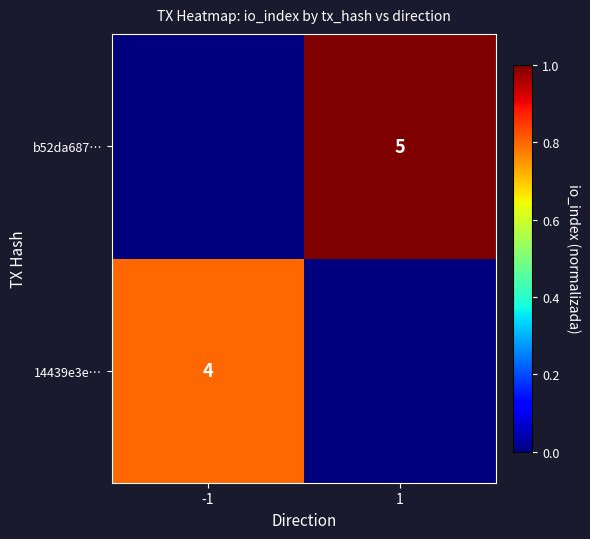

The value of b52da687… at 1 is 5. True or false?

True